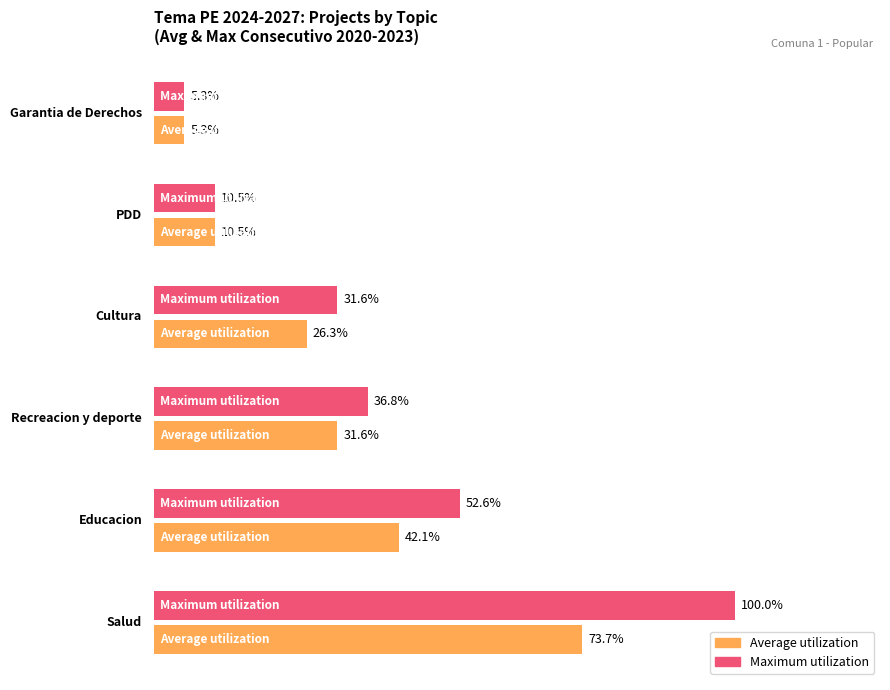

Does the chart contain any negative values?

No